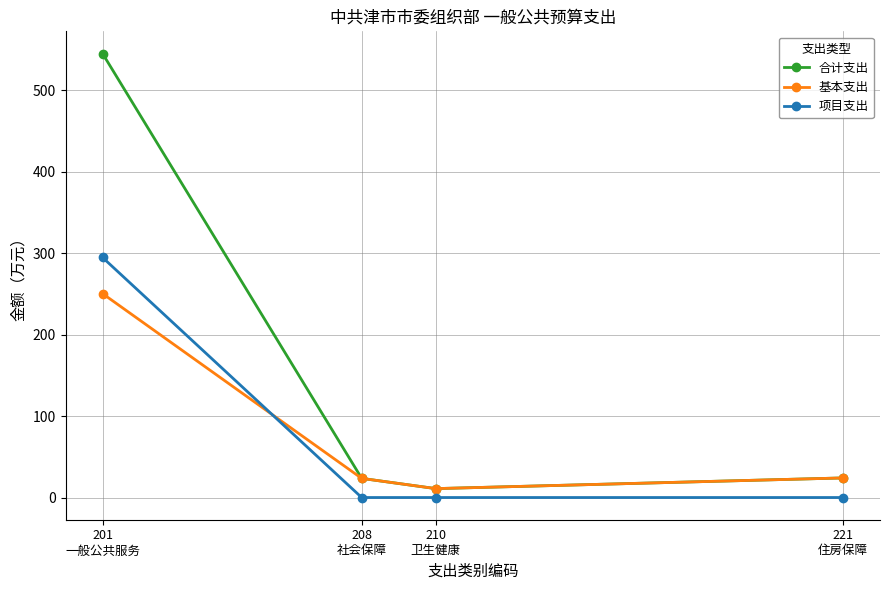

True or false: 项目支出 has a value of 0.0 at 208
社会保障.

True